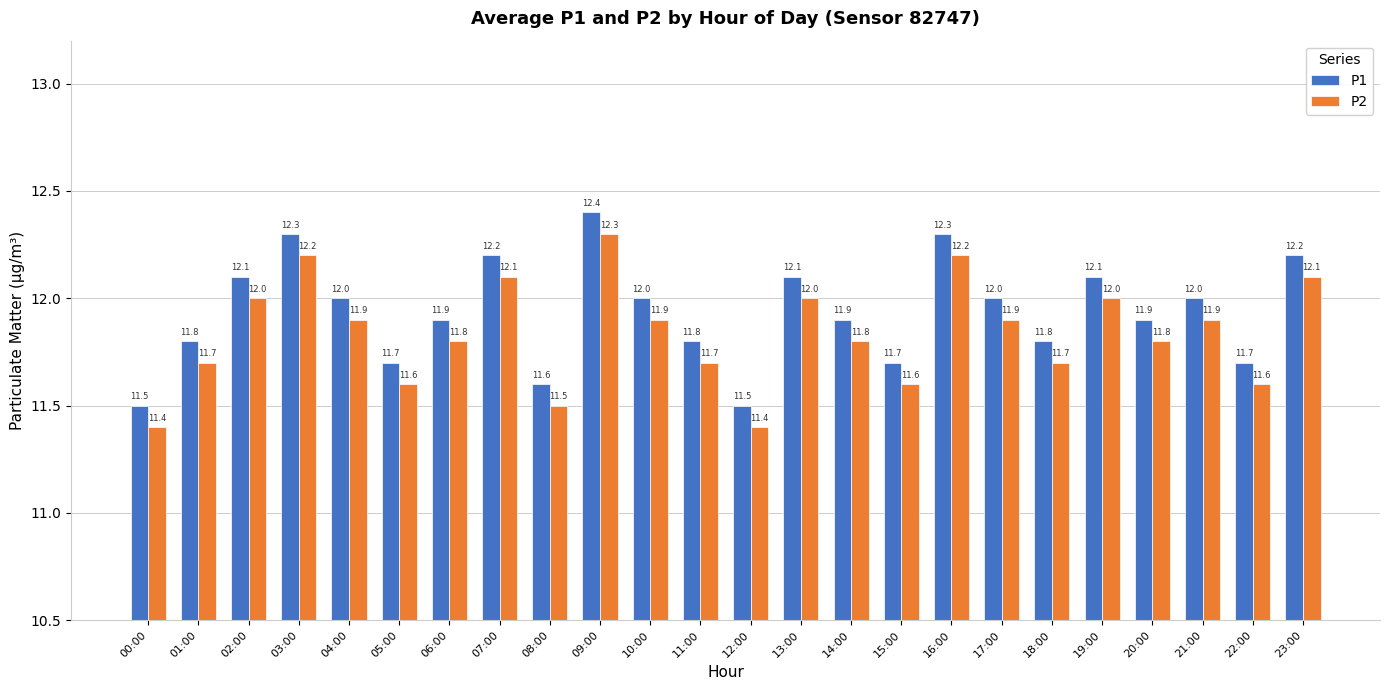

List the series in order of their peak value, lowest first.

P2, P1